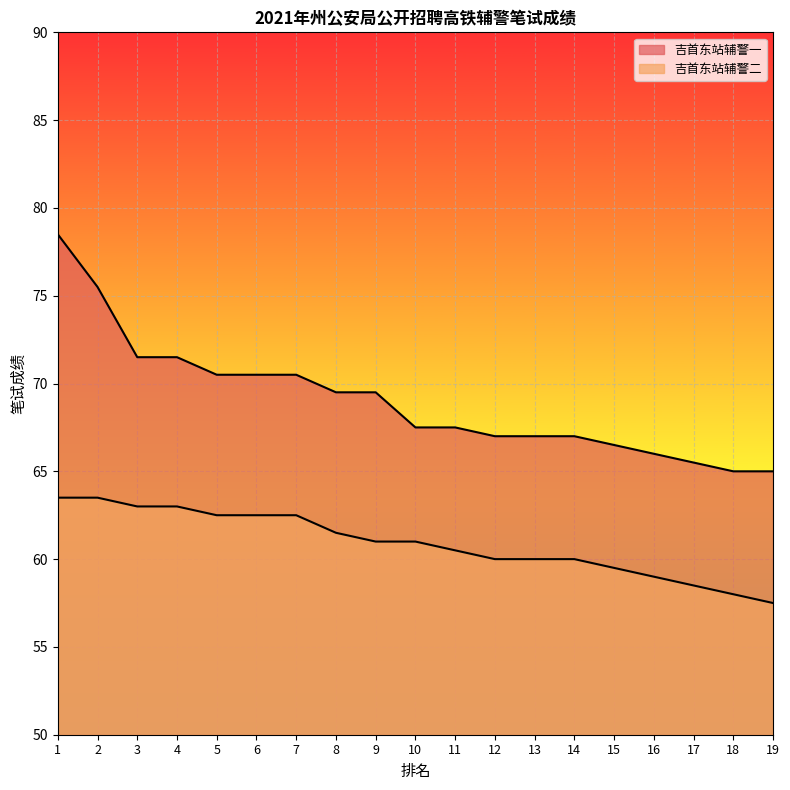

Reading left to right, list all the values displayed in this chart.

吉首东站辅警一: 78.5	75.5	71.5	71.5	70.5	70.5	70.5	69.5	69.5	67.5	67.5	67.0	67.0	67.0	66.5	66.0	65.5	65.0	65.0
吉首东站辅警二: 63.5	63.5	63.0	63.0	62.5	62.5	62.5	61.5	61.0	61.0	60.5	60.0	60.0	60.0	59.5	59.0	58.5	58.0	57.5